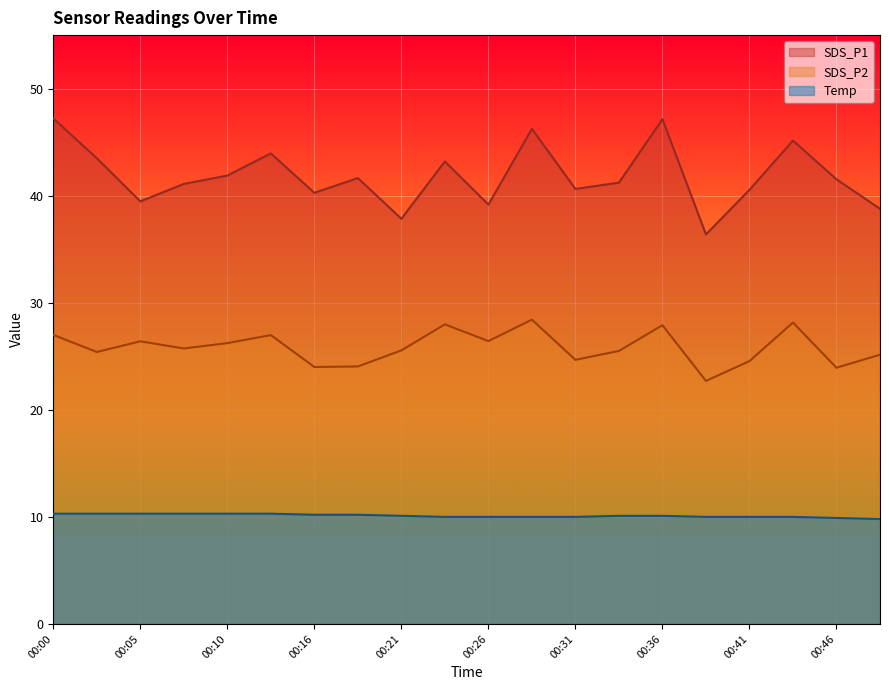

What is the difference between the second highest and second lowest values in the SDS_P1 series?

9.3